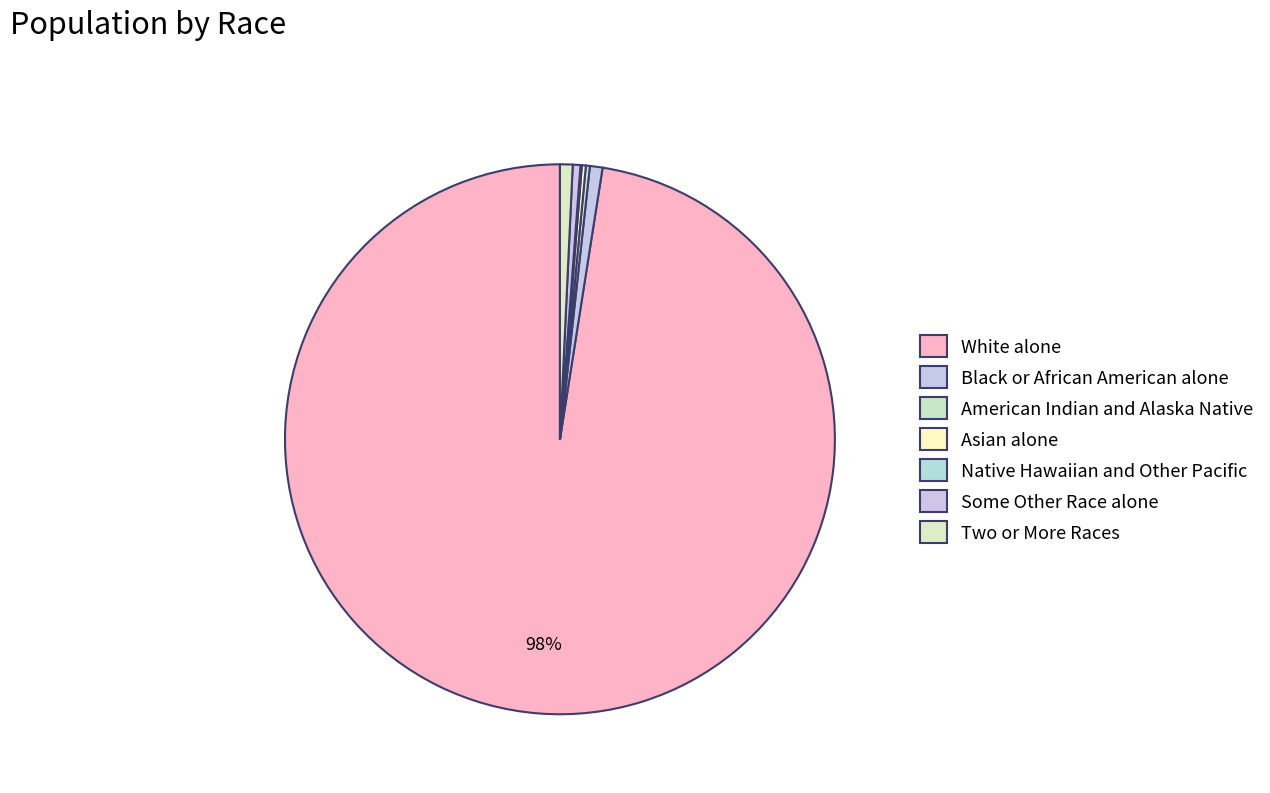

Which has a higher value, Asian alone or White alone?

White alone